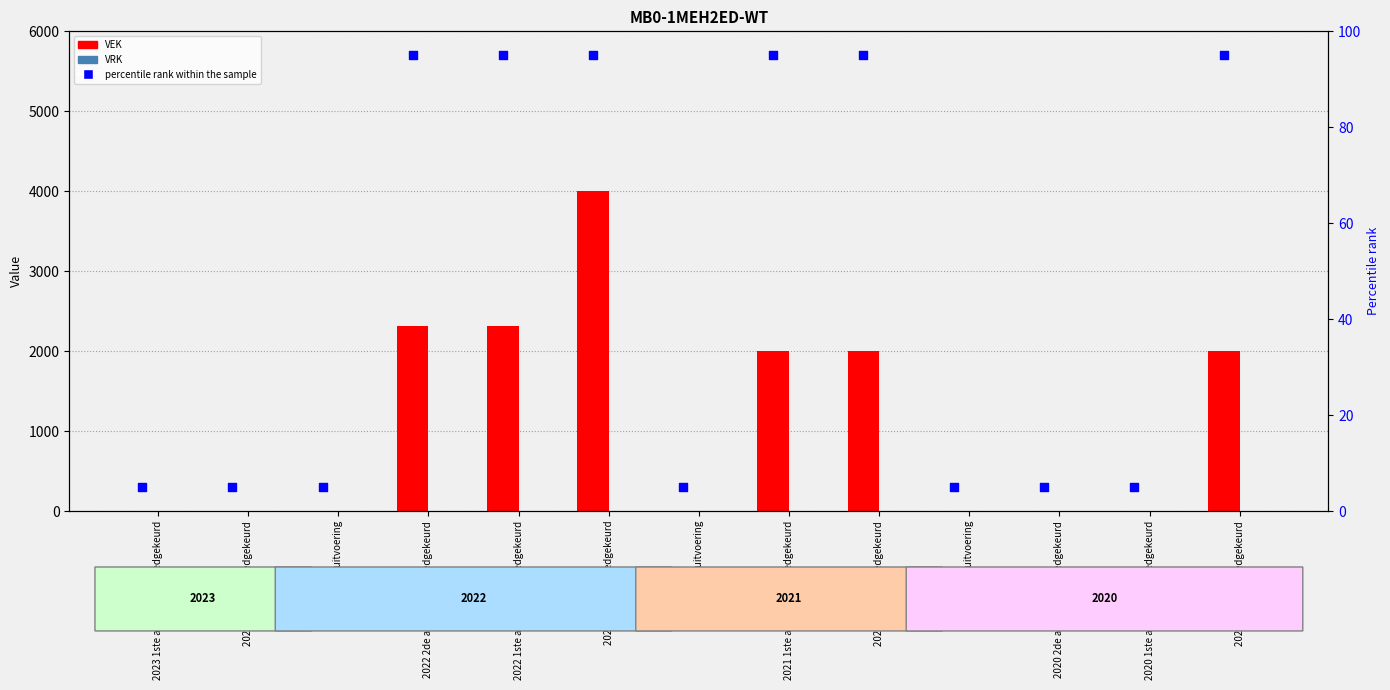

At which category is the sum across all series the highest?

2022 Opmaak goedgekeurd